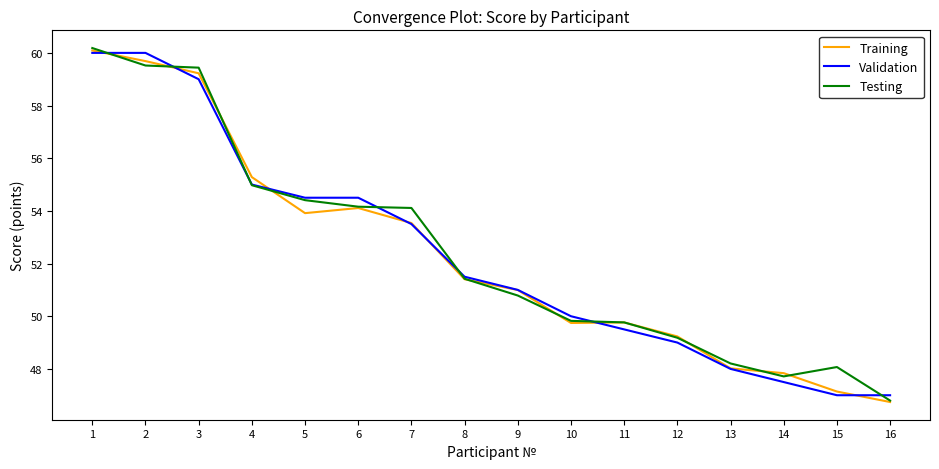

At which label is Training closest to 53?

7